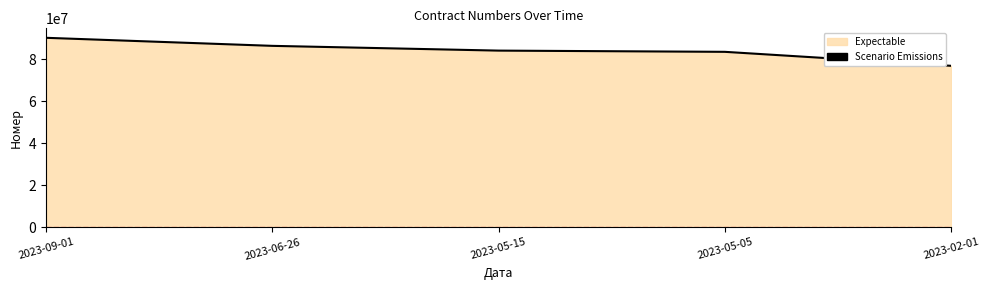

How many values are below 84139232?

2